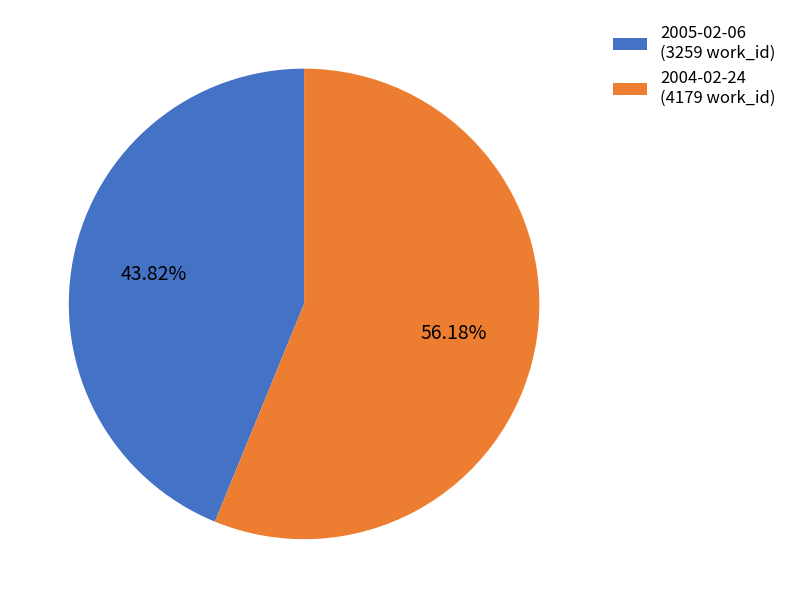

Is 2004-02-24 the majority of the pie?

Yes